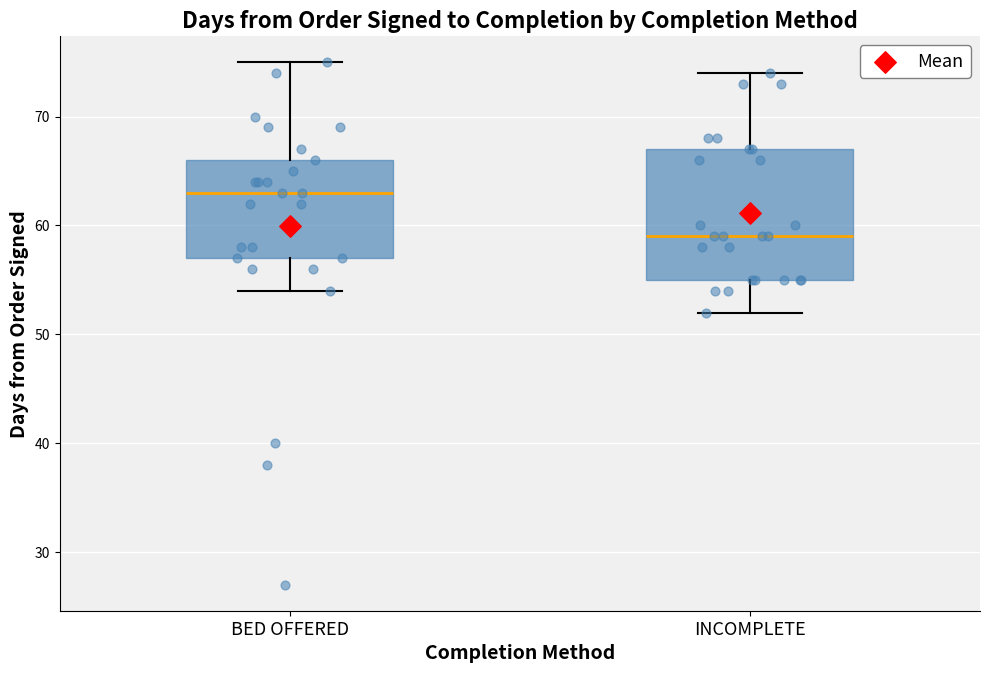

Where is the upper edge of the box for INCOMPLETE on the y-axis? The values are not printed on the chart, so give them approximately, as read against the axis.

67